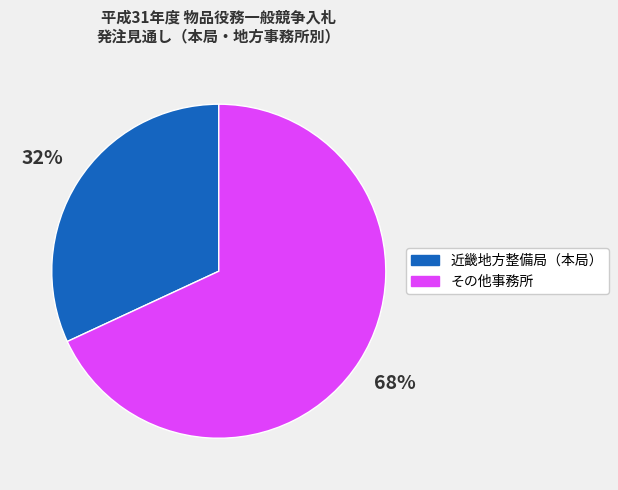

Is there any slice that represents more than half of the pie?

Yes